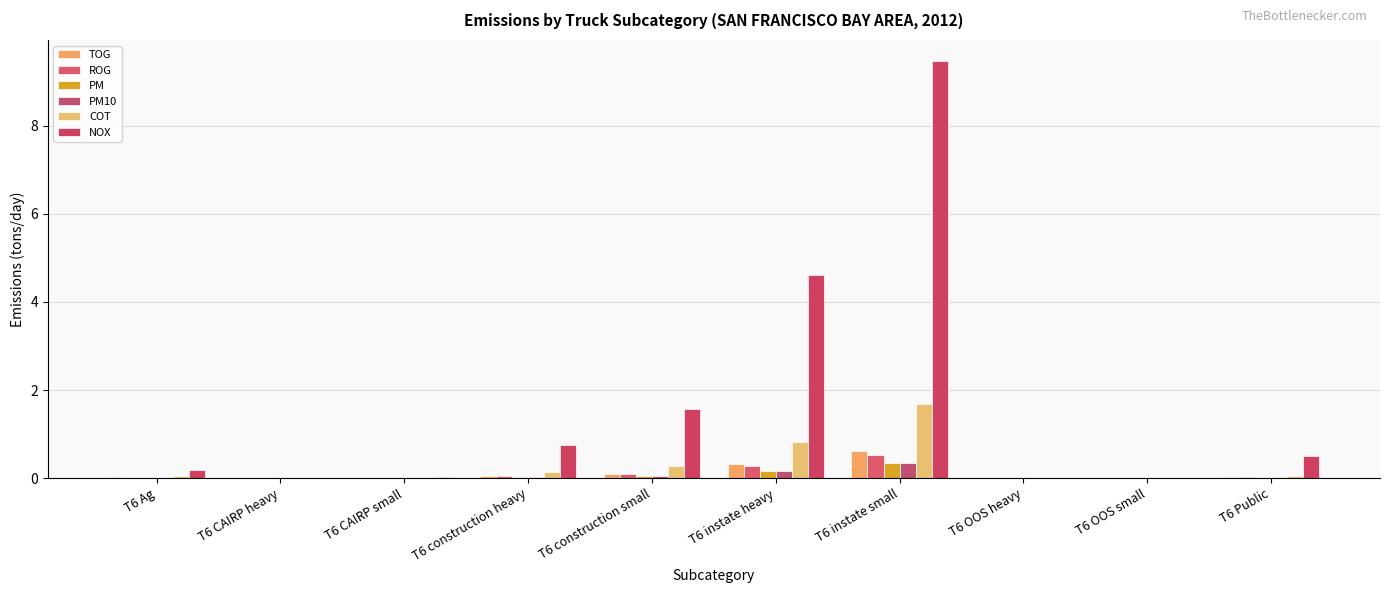

At which category is the sum across all series the highest?

T6 instate small